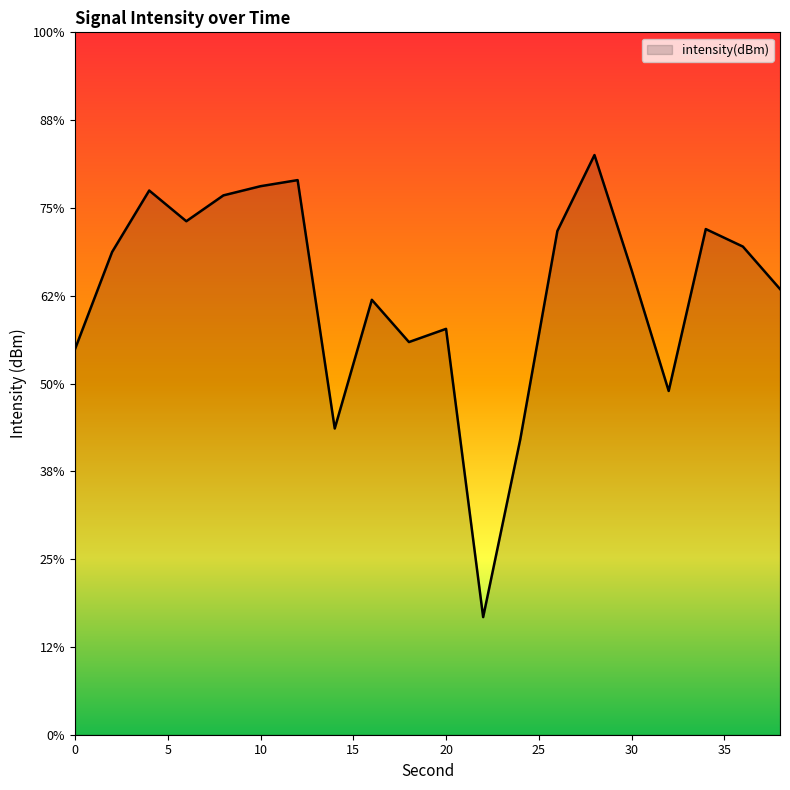

At which category does the data reach its first local valley?

6